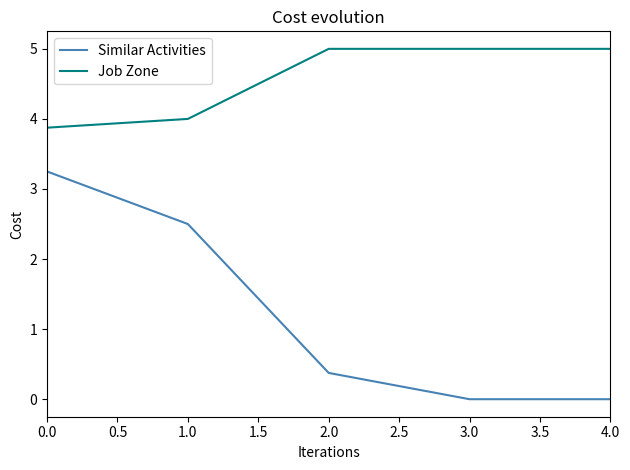

What is the difference between the second highest and minimum values in the Similar Activities series?

2.5